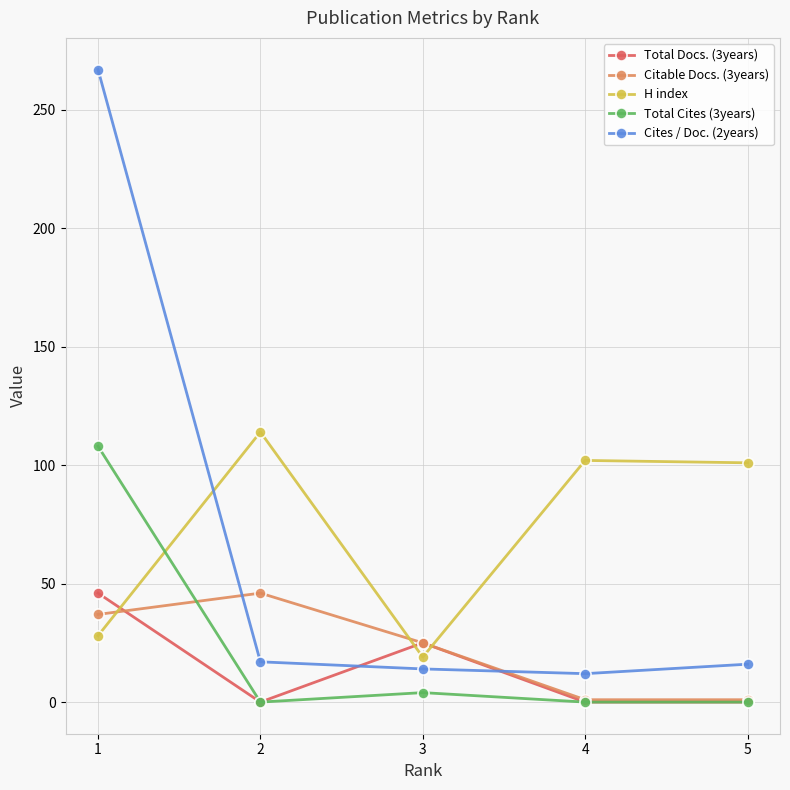

Where is the first local maximum for Total Cites (3years)?

3